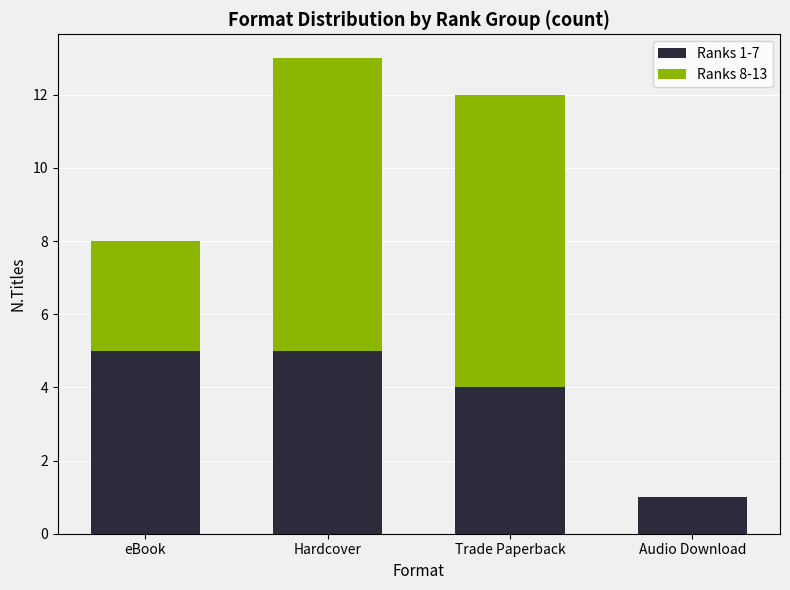

What is the total value across all series at Trade Paperback?

12